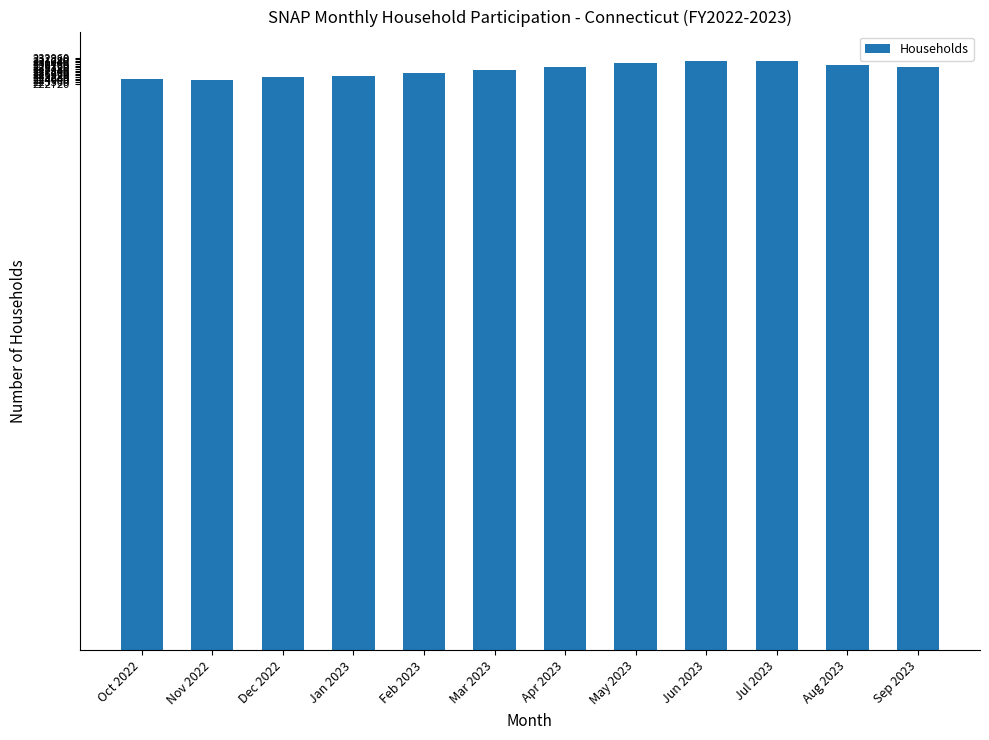

The value at Jun 2023 is 231610. True or false?

True